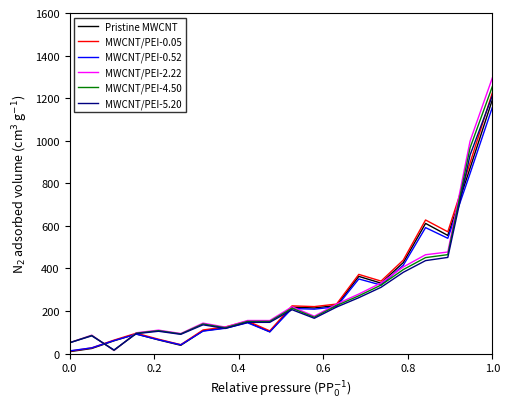

What is the highest value of the MWCNT/PEI-2.22 series?

1295.2